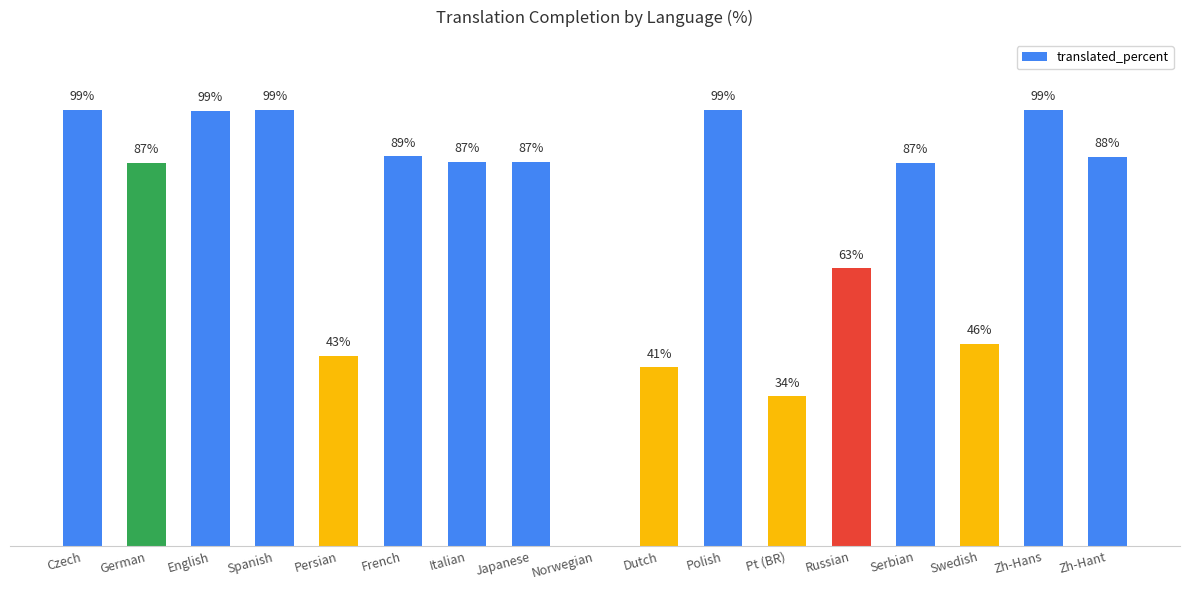

Between French and Zh-Hant, which is larger?

French